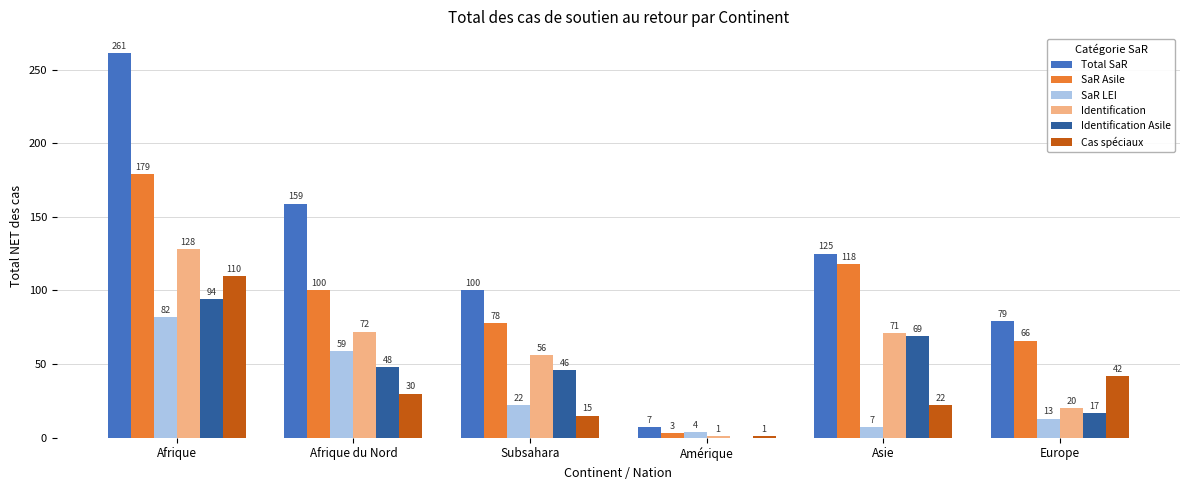

Which series changed the most between Afrique du Nord and Subsahara?

Total SaR